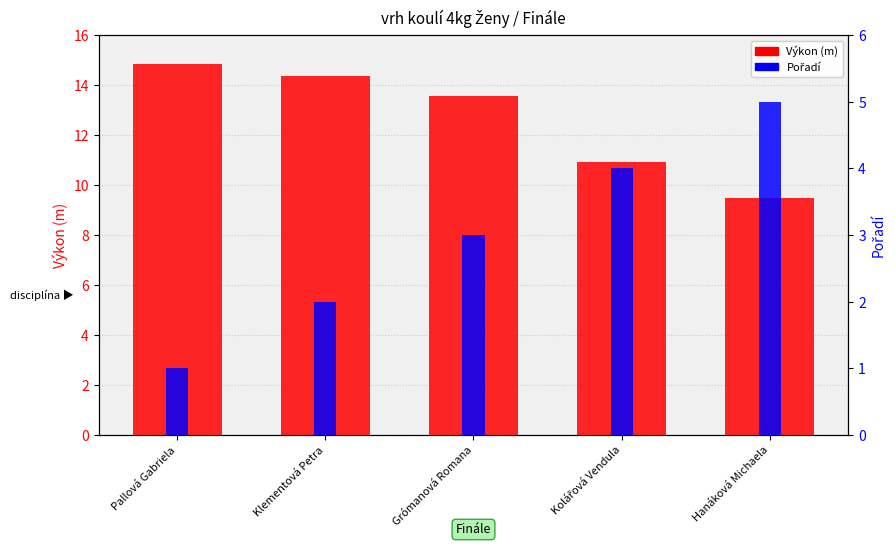

The value of Výkon (m) at Kolářová Vendula is 17.6. True or false?

False